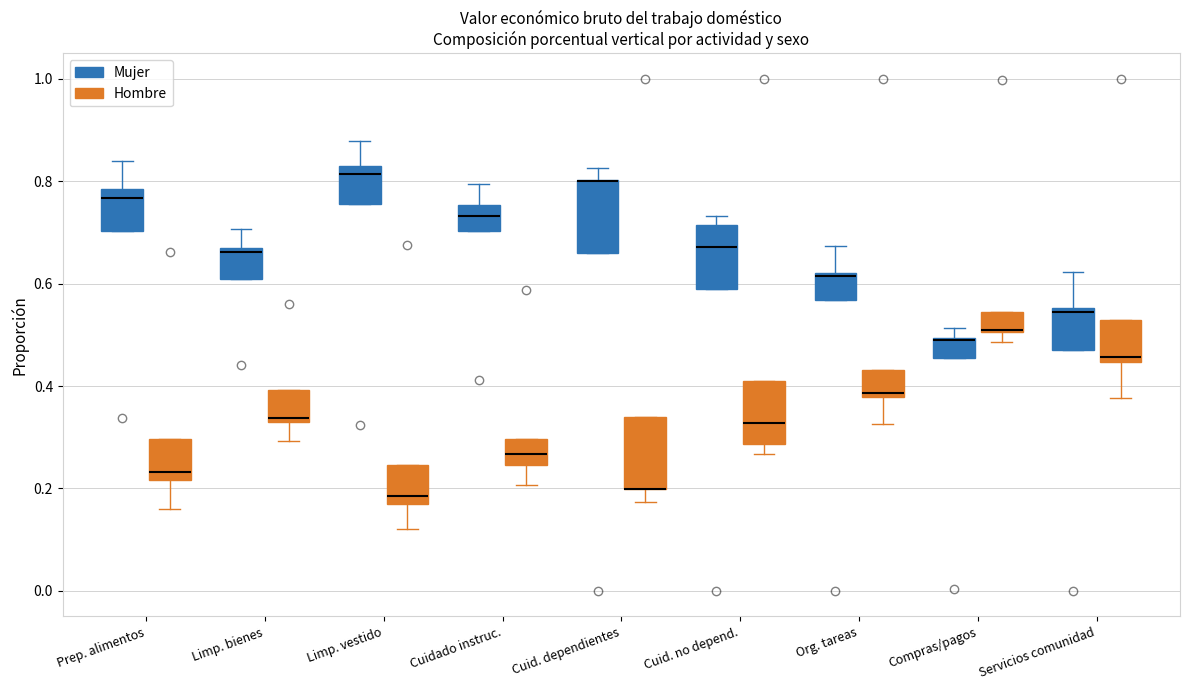

Where is the lower edge of the box for Cuid. dependientes (Hombre) on the y-axis? The values are not printed on the chart, so give them approximately, as read against the axis.

0.20